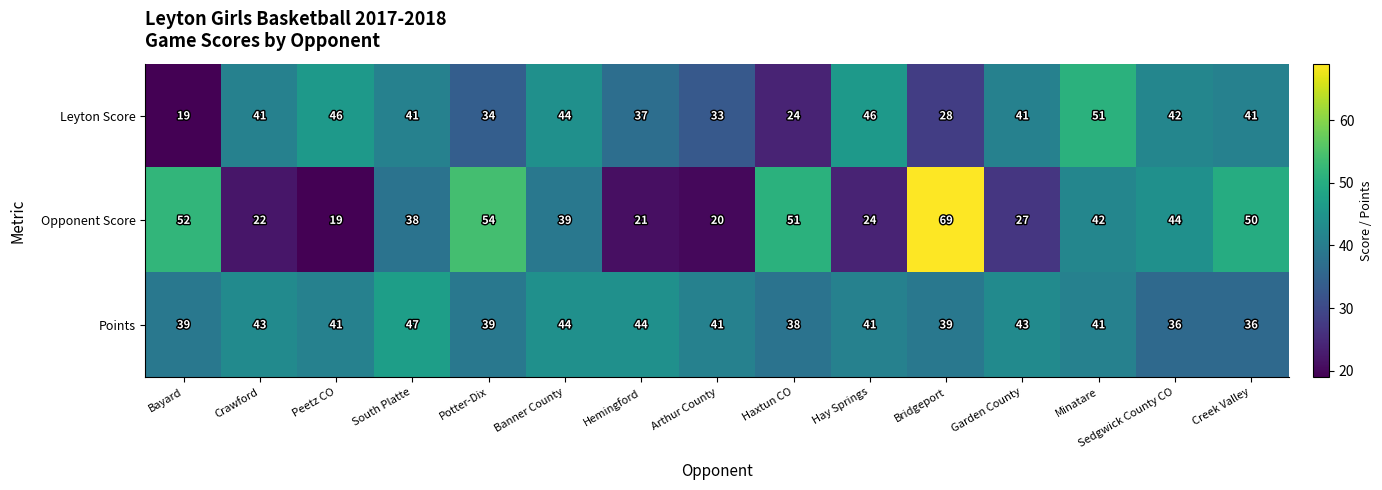

What is the difference between the highest and lowest values at South Platte?

9